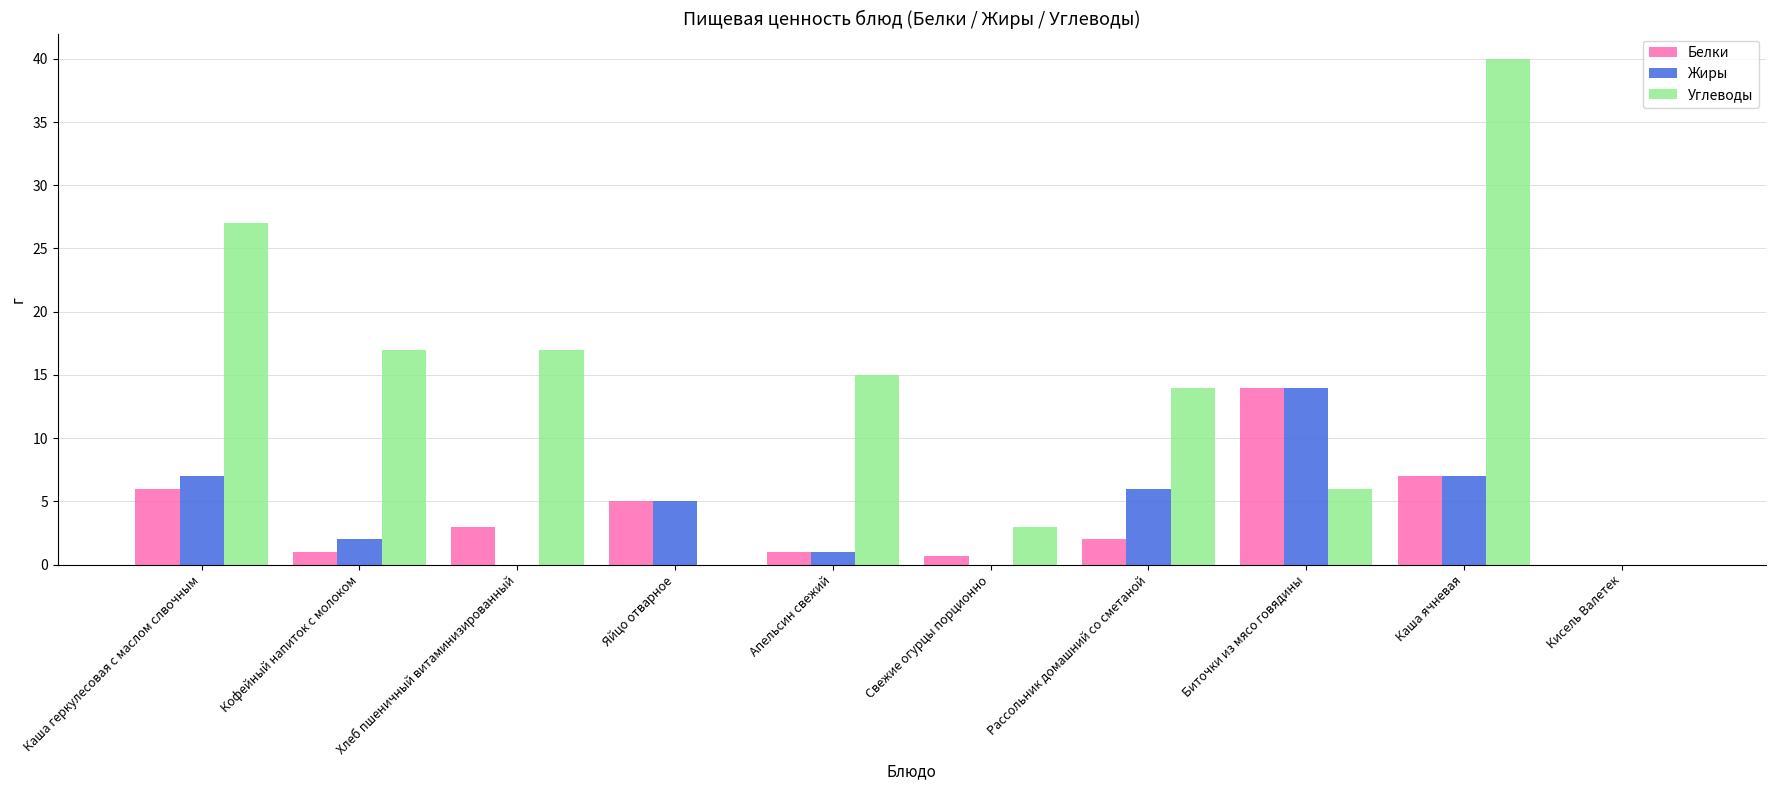

What is the maximum value for Белки?

14.0